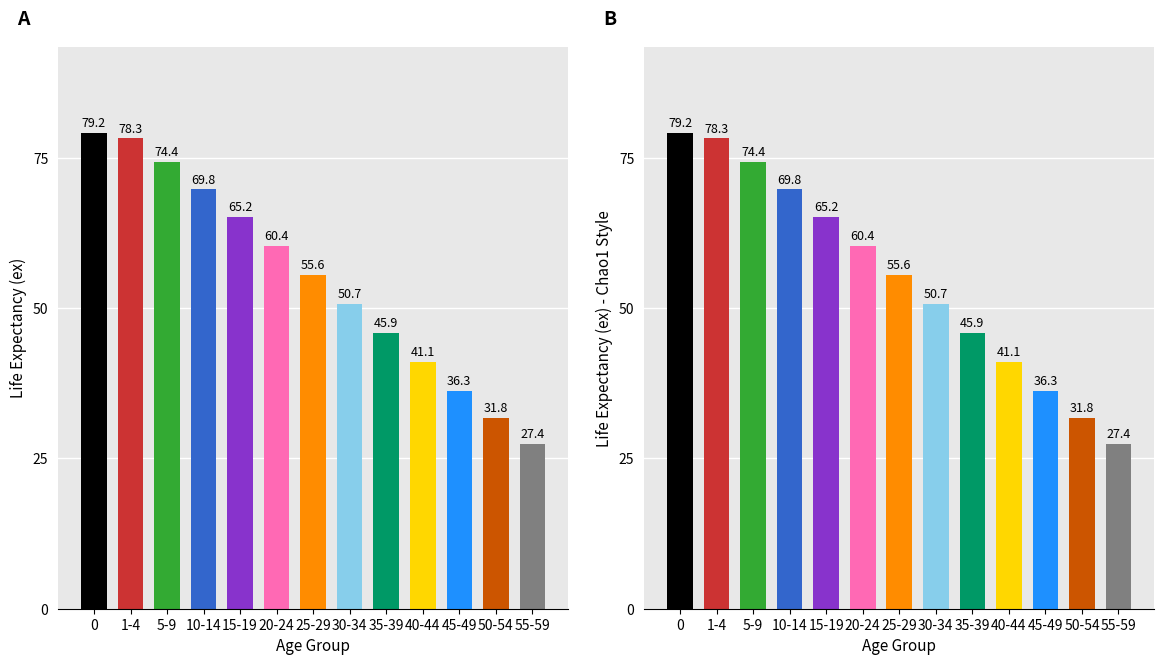

What is the greatest value displayed?

79.2